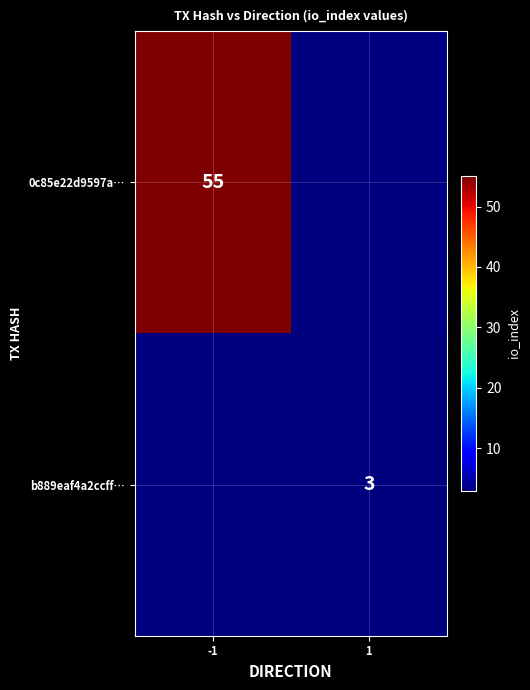

Is it true that b889eaf4a2ccff… equals 5 at 1?

False